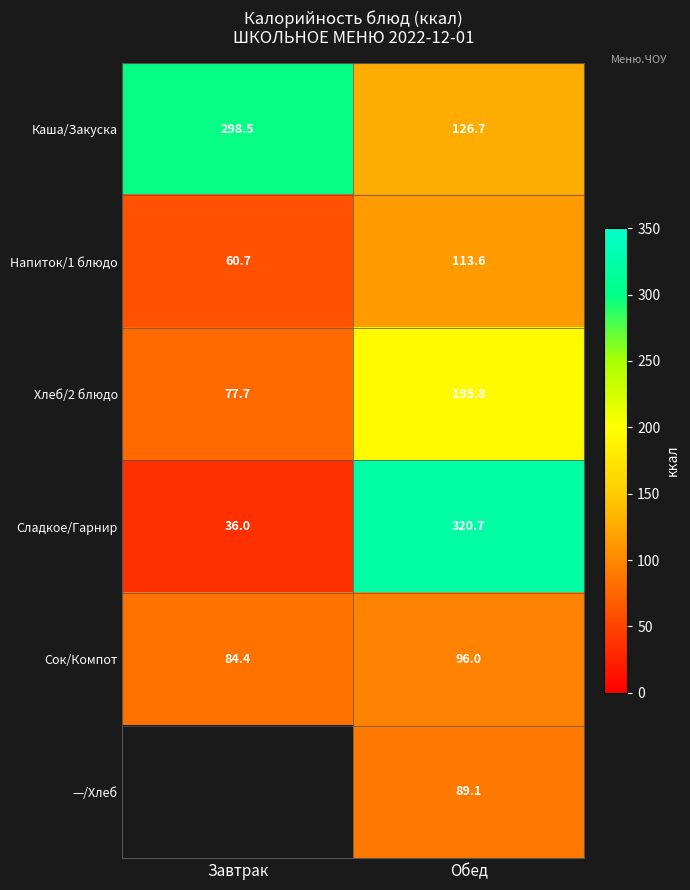

At which category does the chart reach its peak across all series?

Обед